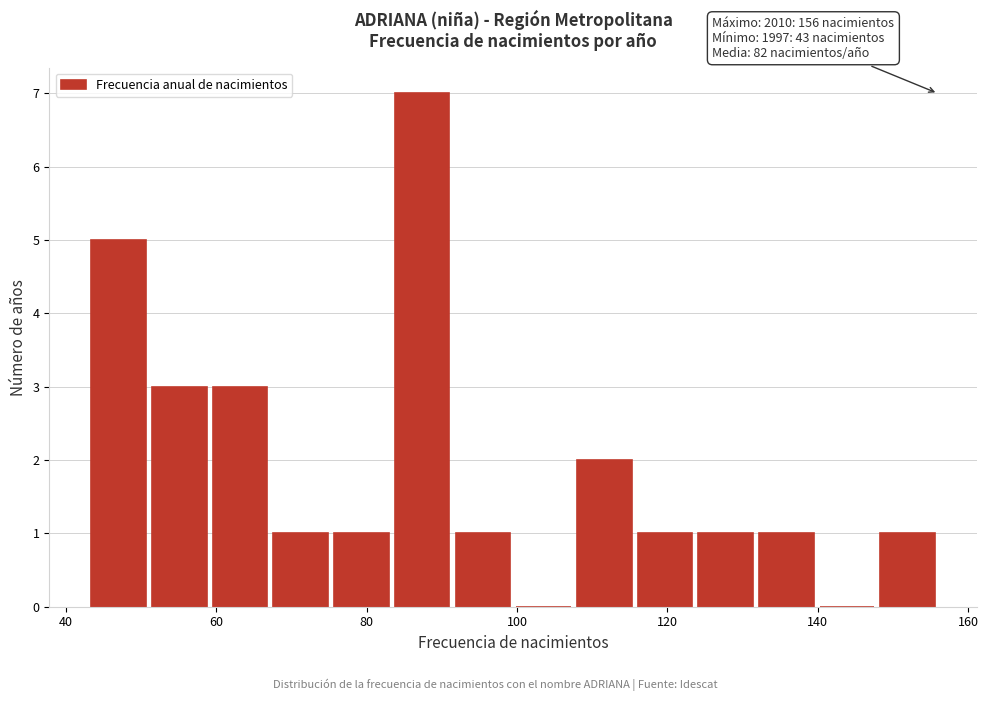

Which range on the x-axis has the tallest bar?

84 to 92